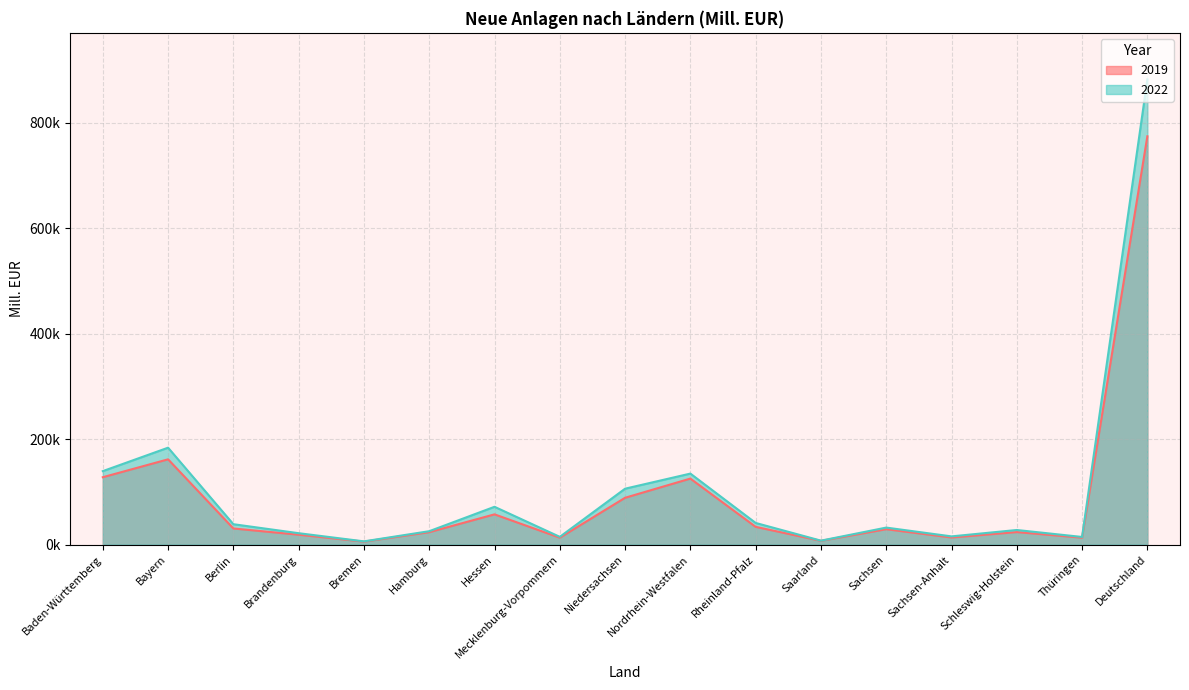

Rank the series by their maximum value, from highest to lowest.

2022, 2019